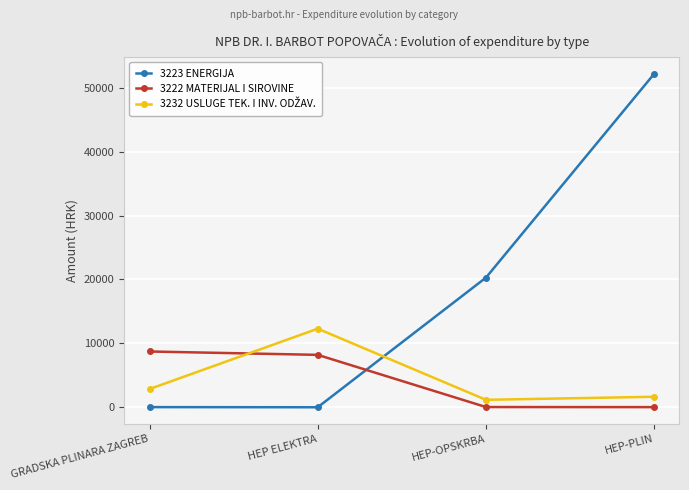

How many lines are shown in the chart?

3